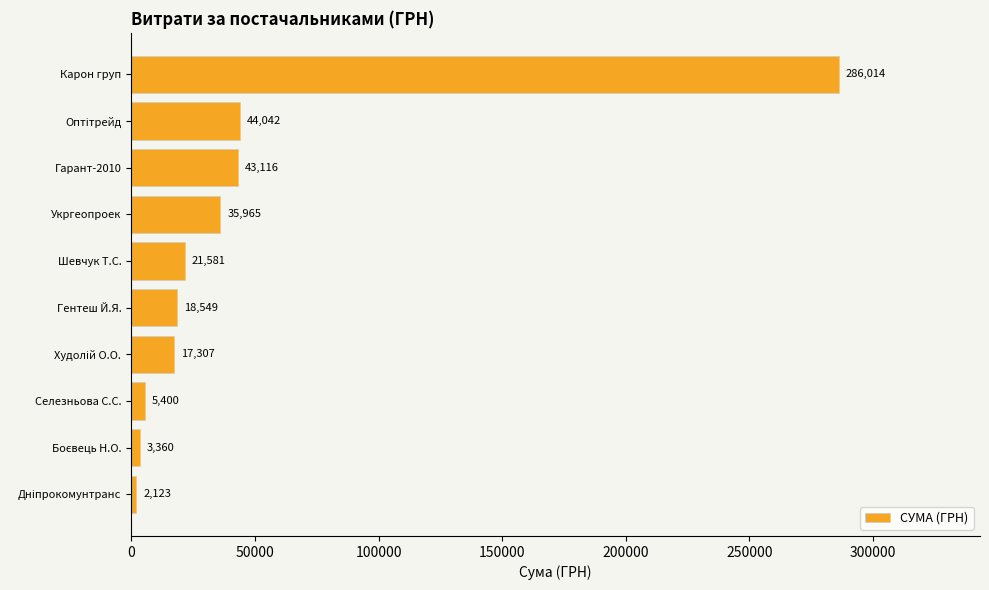

True or false: the data shows 5400.0 at Селезньова С.С..

True